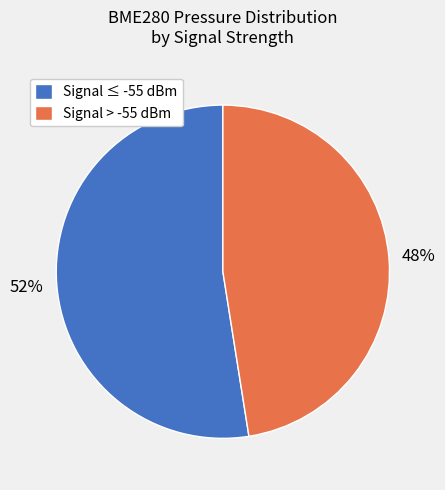

Which has a higher value, Signal > -55 dBm or Signal ≤ -55 dBm?

Signal ≤ -55 dBm